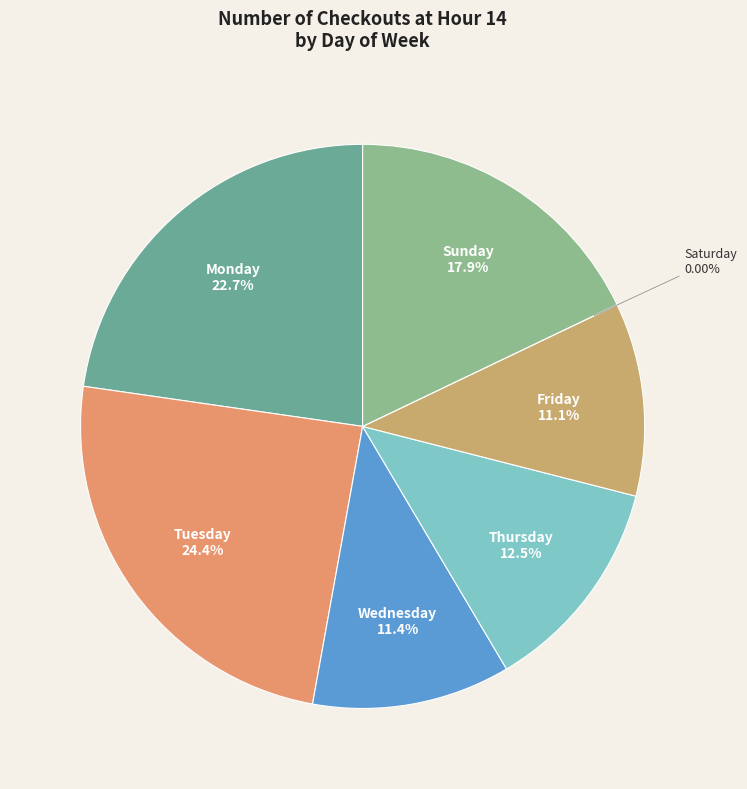

Is it true that Sunday is 18% of the pie?

True